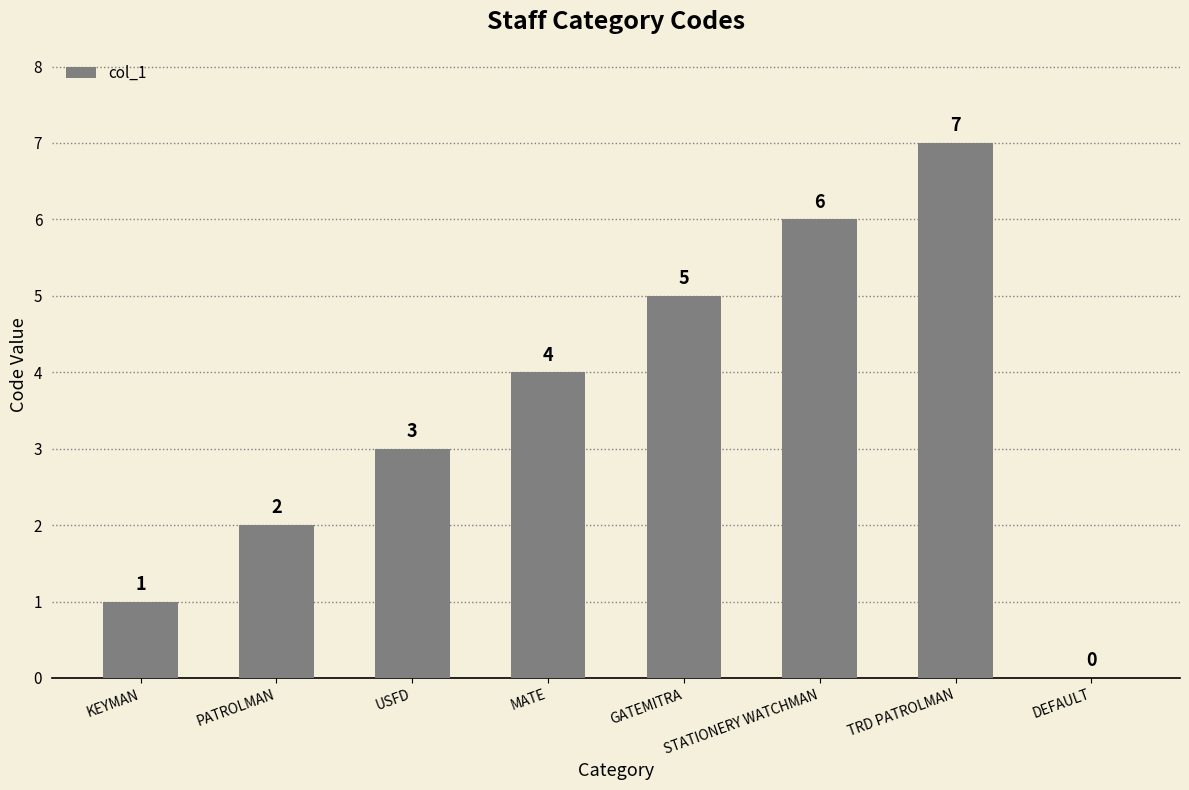

The chart shows a value of 3 at GATEMITRA. True or false?

False